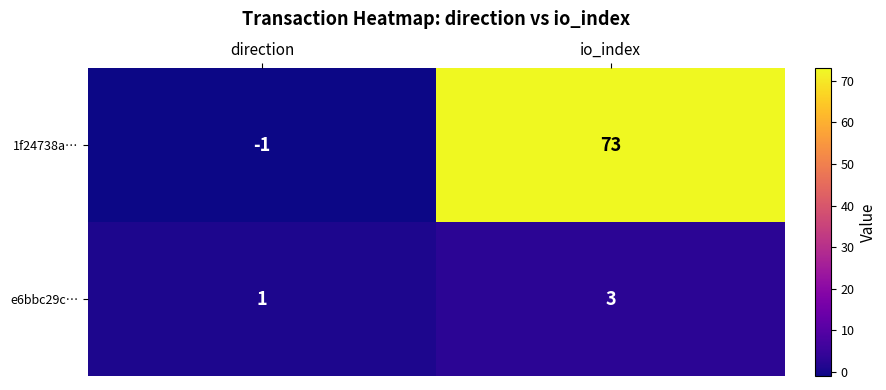

At which category is the sum across all series the highest?

io_index